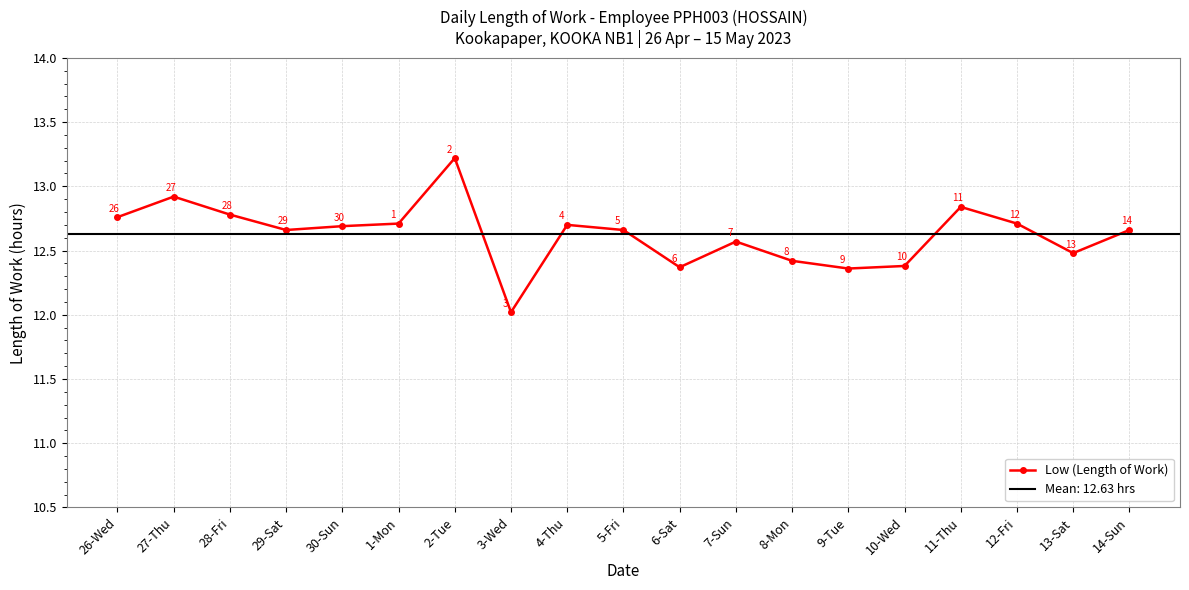

What is the change in value from 28-Fri to 6-Sat?

-0.4